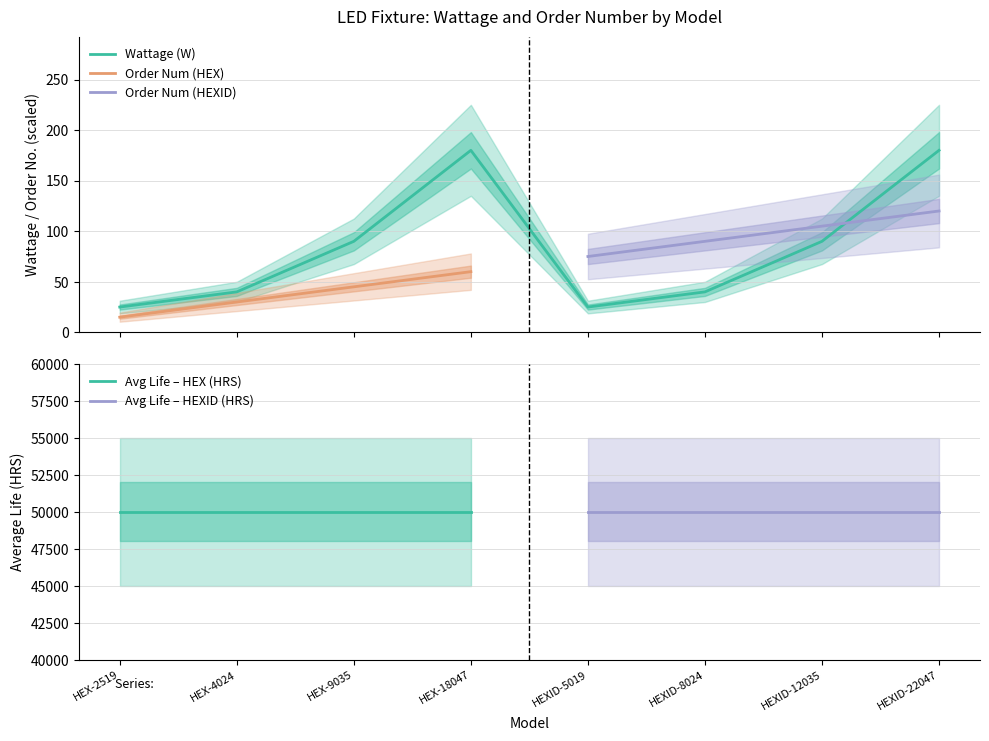

List the labels in order of value, largest first.

HEX-18047, HEXID-22047, HEX-9035, HEXID-12035, HEX-4024, HEXID-8024, HEX-2519, HEXID-5019